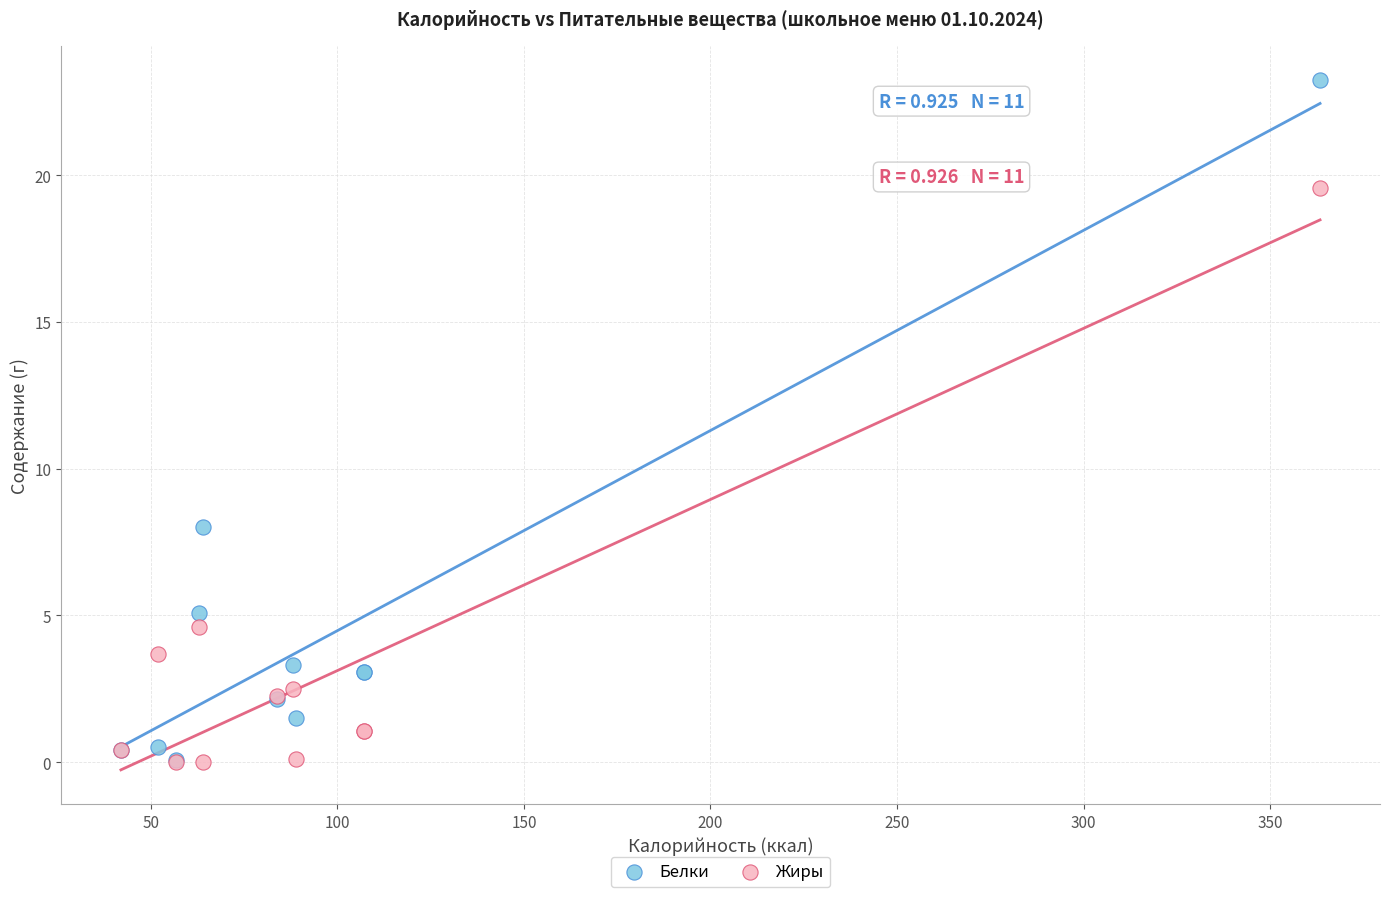

Which series has the widest spread of Y values?

Белки